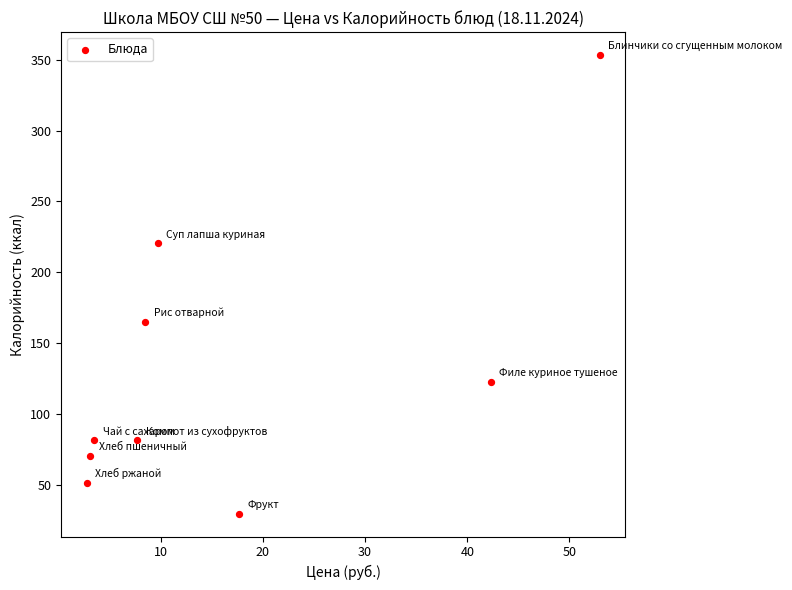

What is the range of Y values (max minus min)?

323.8